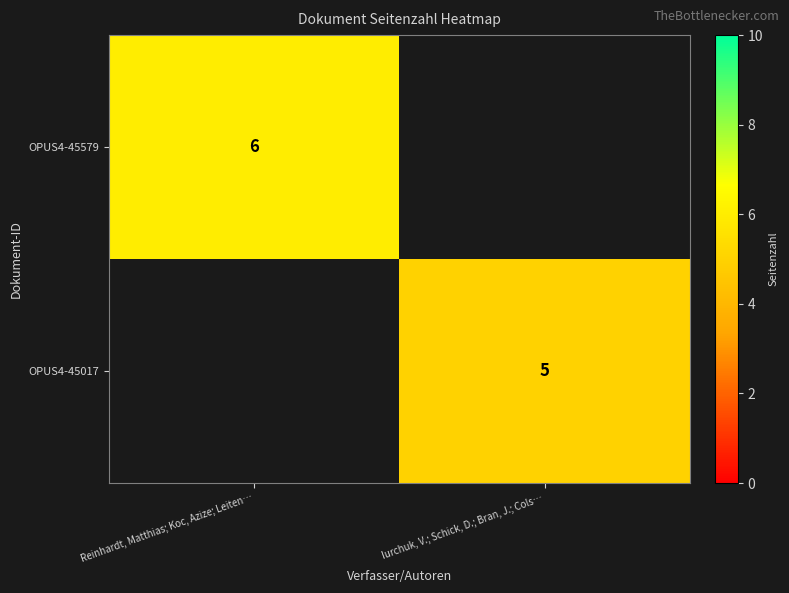

Is it true that OPUS4-45017 equals 5 at Iurchuk, V.; Schick, D.; Bran, J.; Cols…?

True